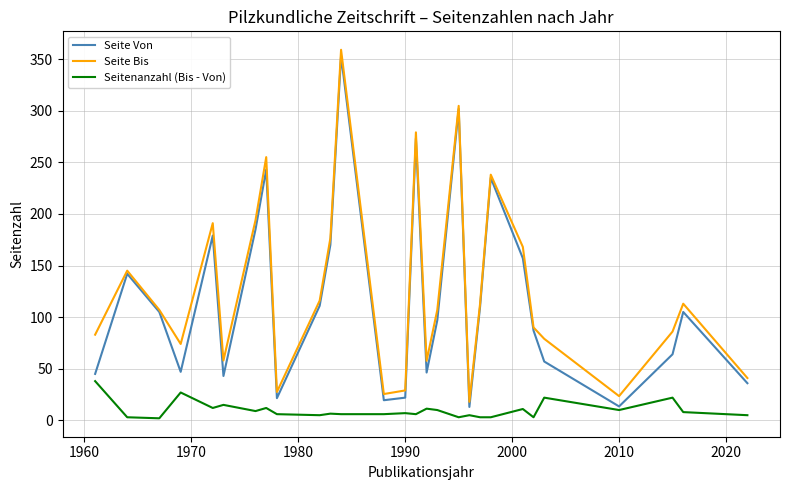

What is the maximum value for Seite Von?

353.0